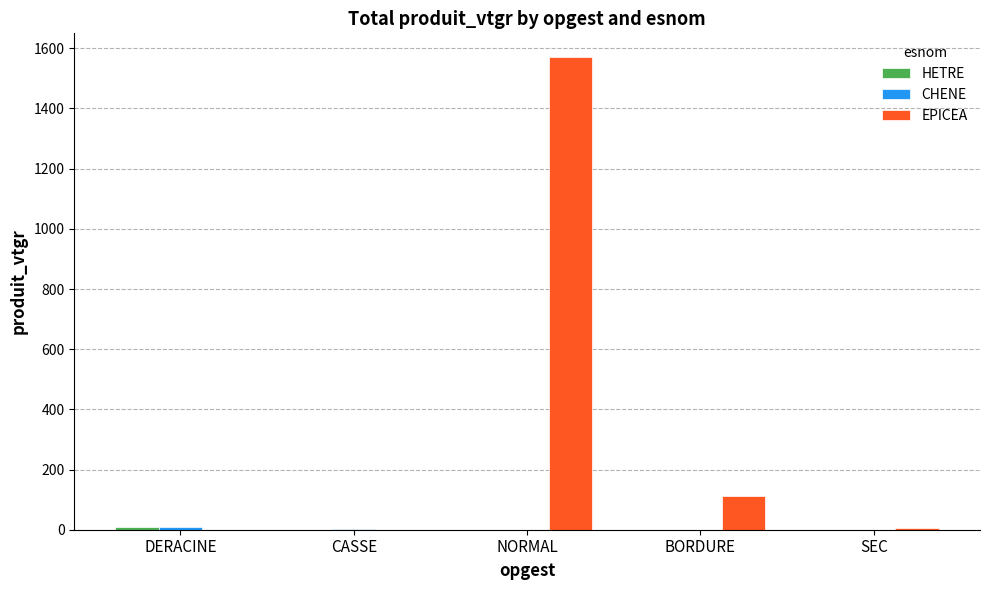

What is the greatest value displayed?

1571.1